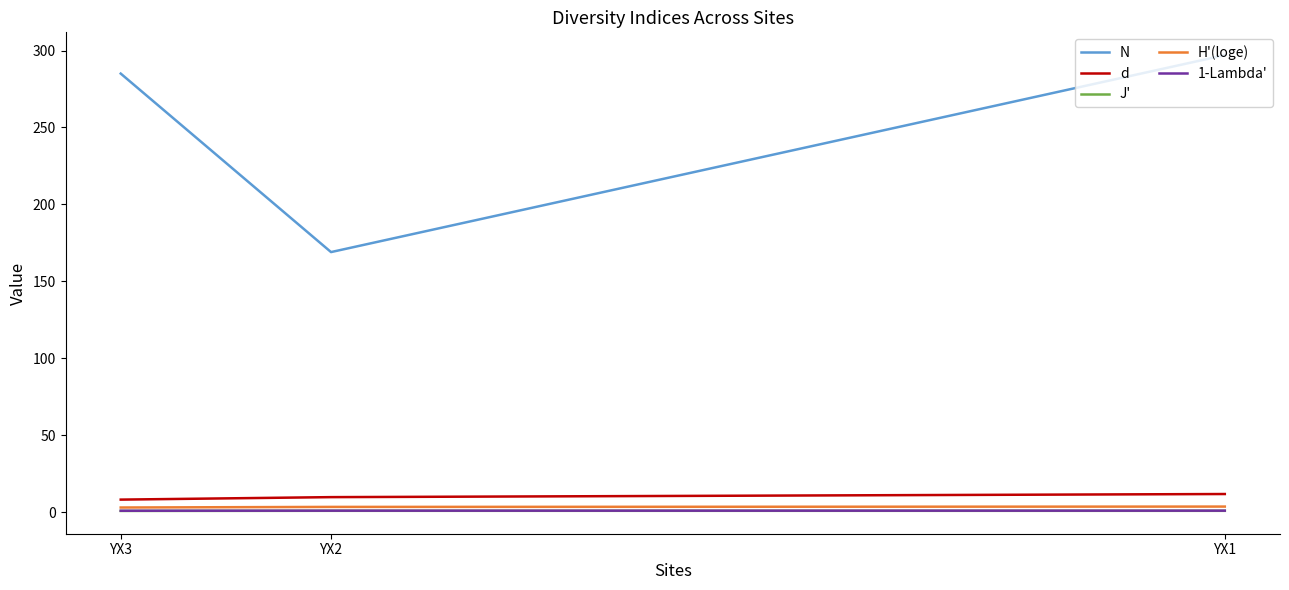

What are all the series names shown in the legend?

N, d, J', H'(loge), 1-Lambda'